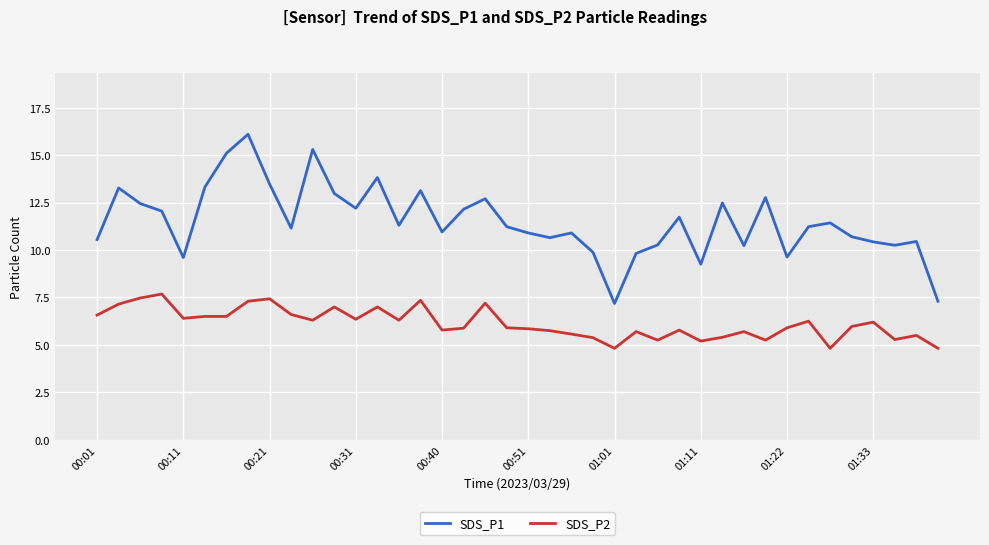

Is this an area chart (filled region under the line)?

No